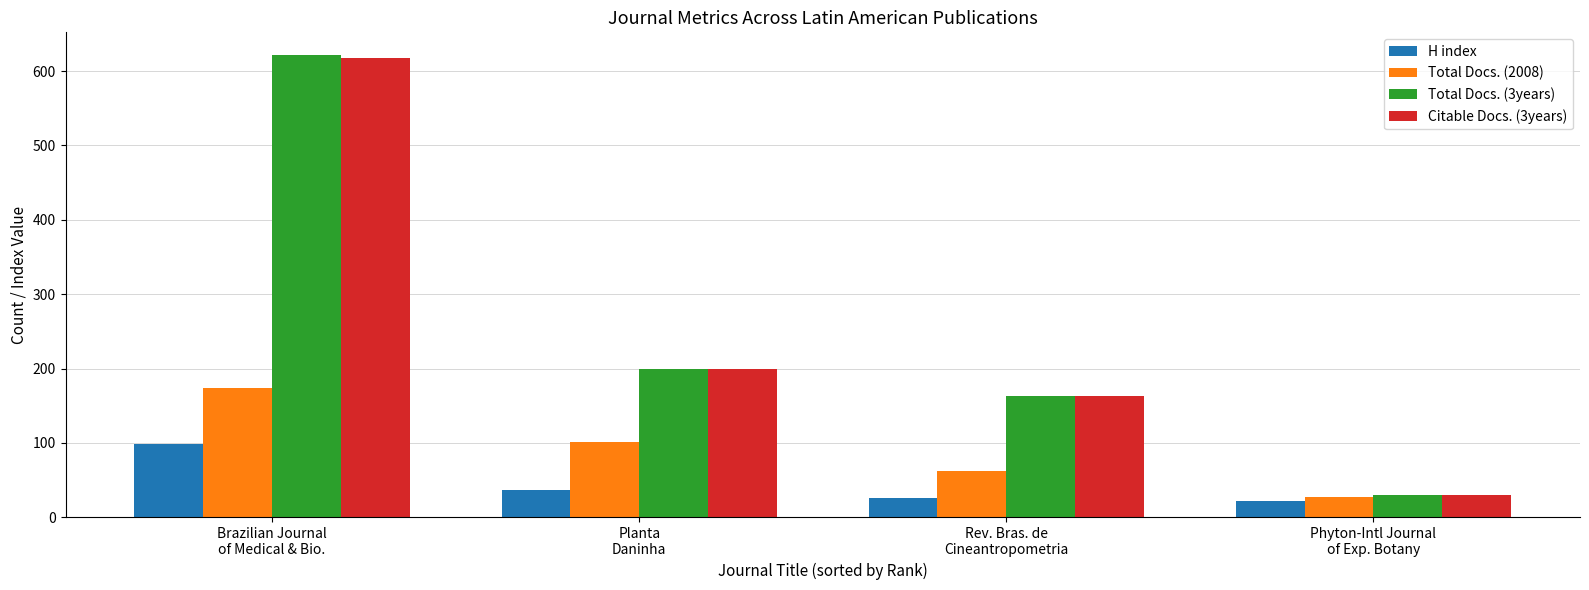

Which series has the widest spread of values?

Total Docs. (3years)